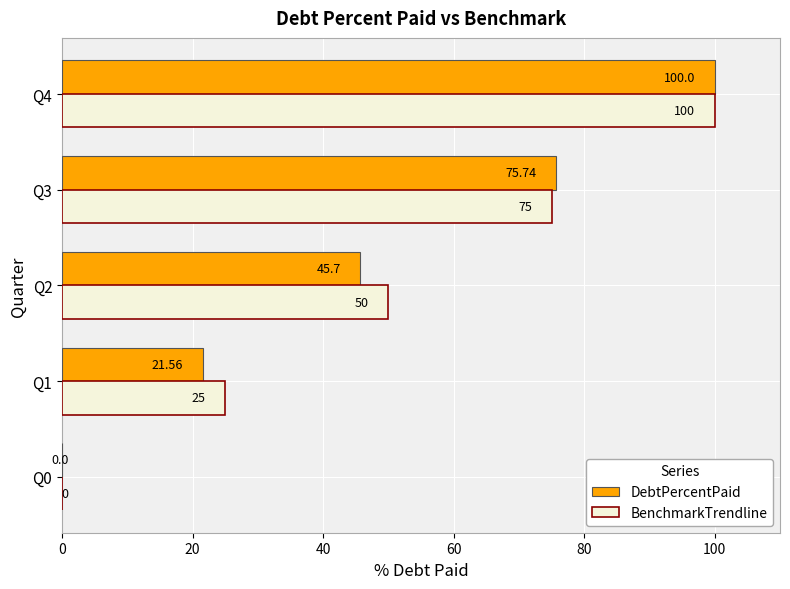

What is the sum of the BenchmarkTrendline values at Q0 and Q2?

50.0